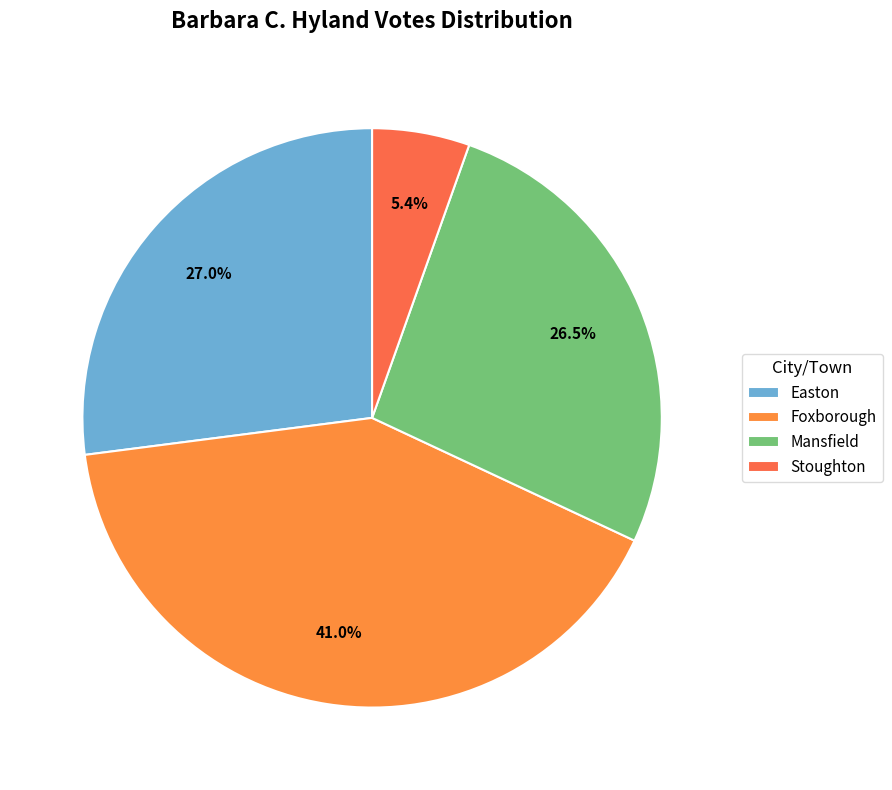

To the nearest percent, what is the combined percentage of Easton and Mansfield?

54%